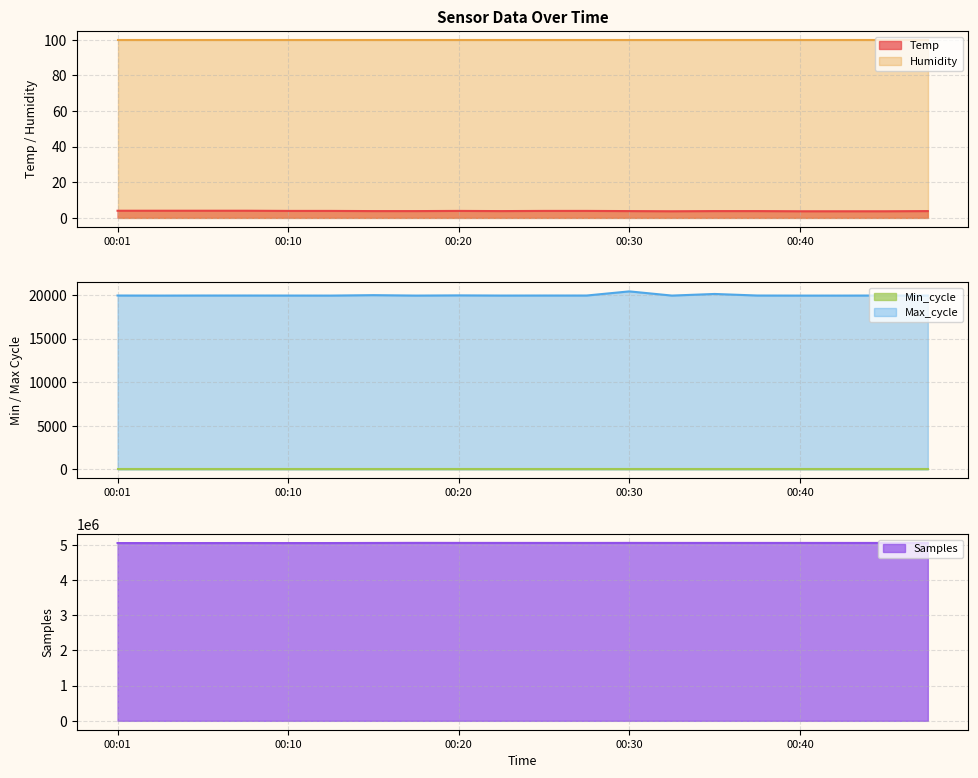

What is the average value of the Max_cycle series?

19965